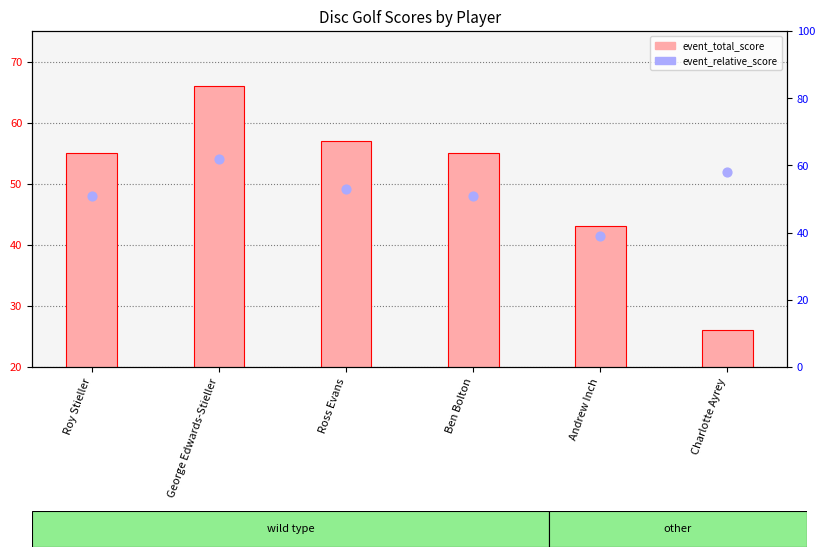

What is the total value across all series at Ben Bolton?

106